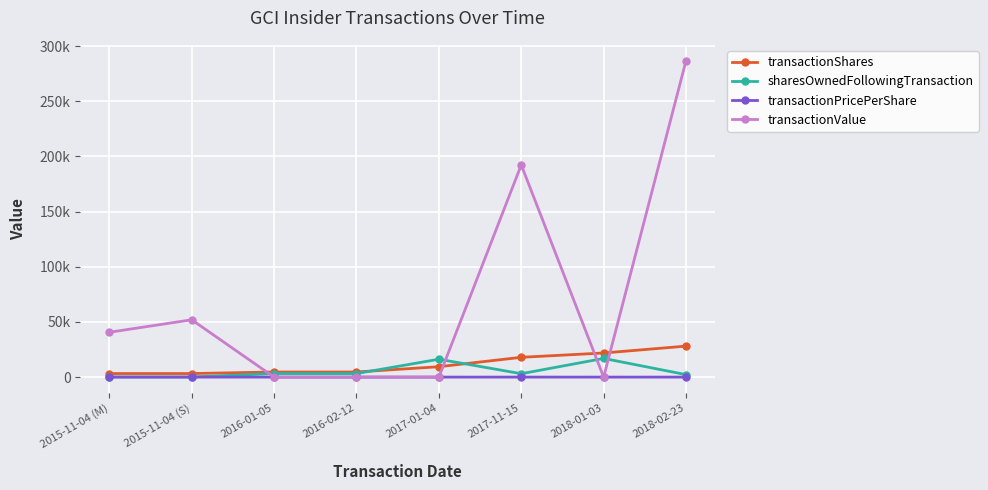

At which label does transactionPricePerShare first exceed 10?

2015-11-04 (M)